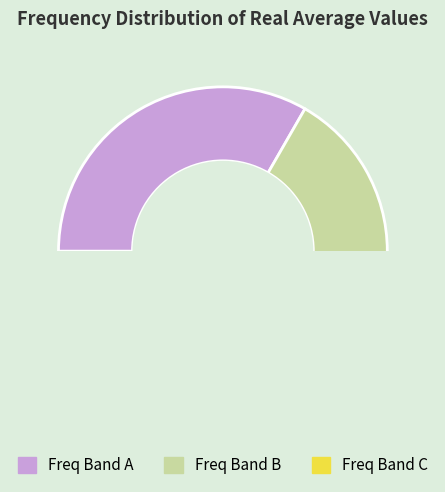

What is the total percentage of 4862.0 and 4864.5?

21.2%